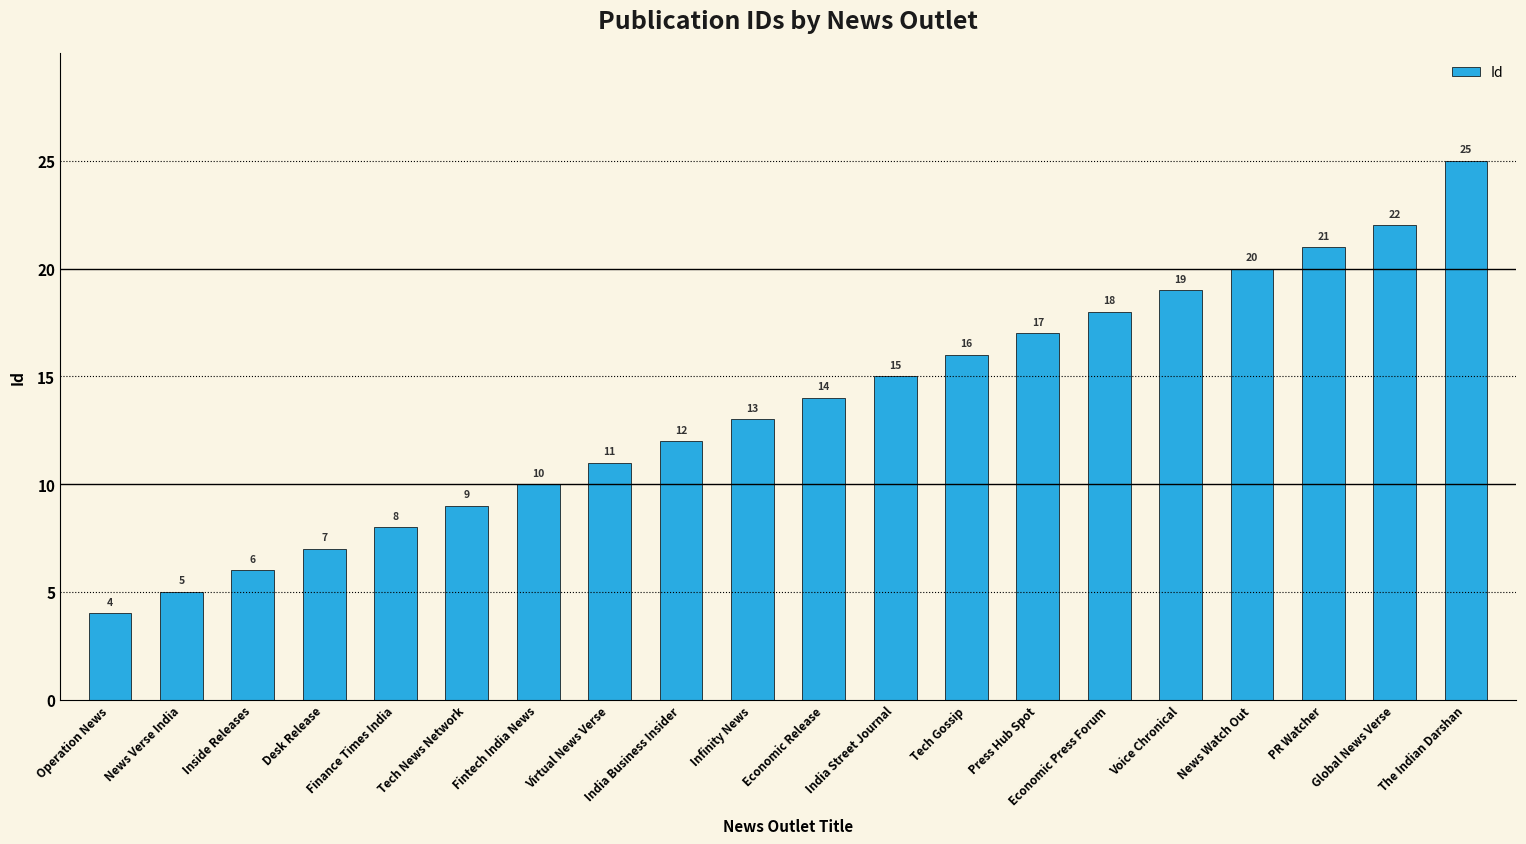

How many series are shown in this chart?

1